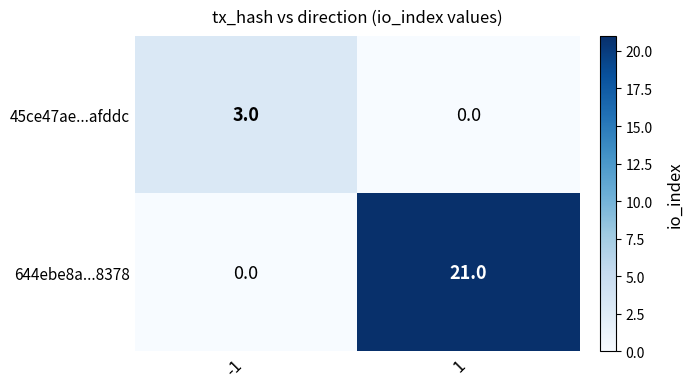

How many categories are shown in the chart?

2